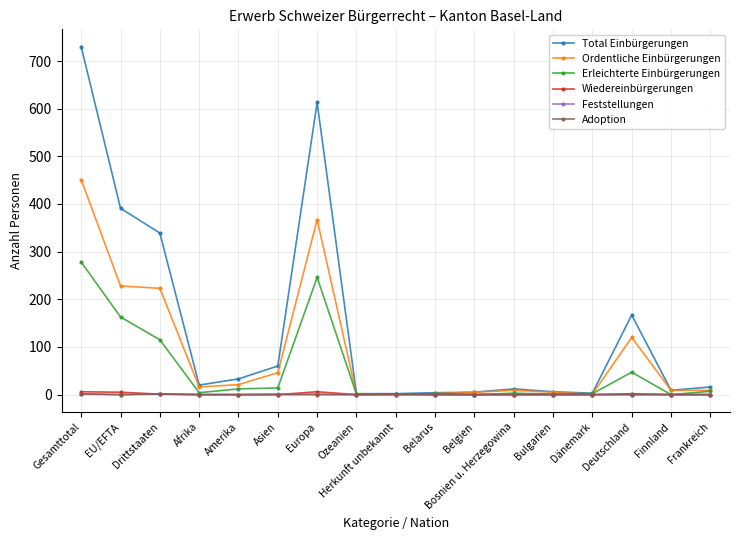

Is this an area chart (filled region under the line)?

No